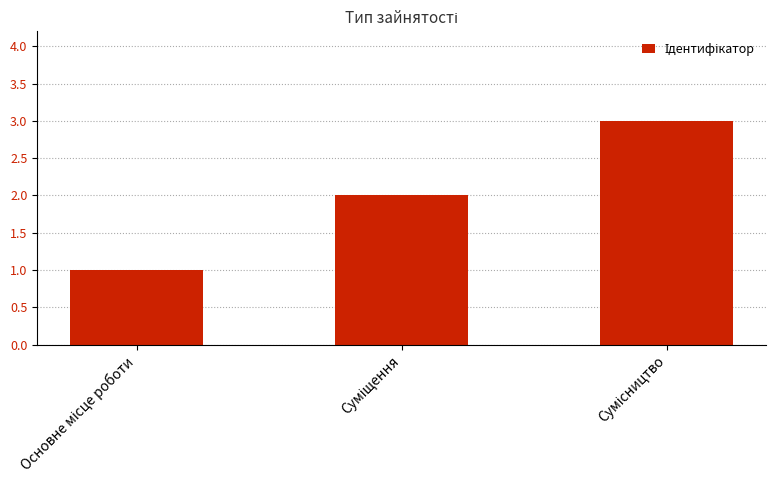

What is the greatest value displayed?

3